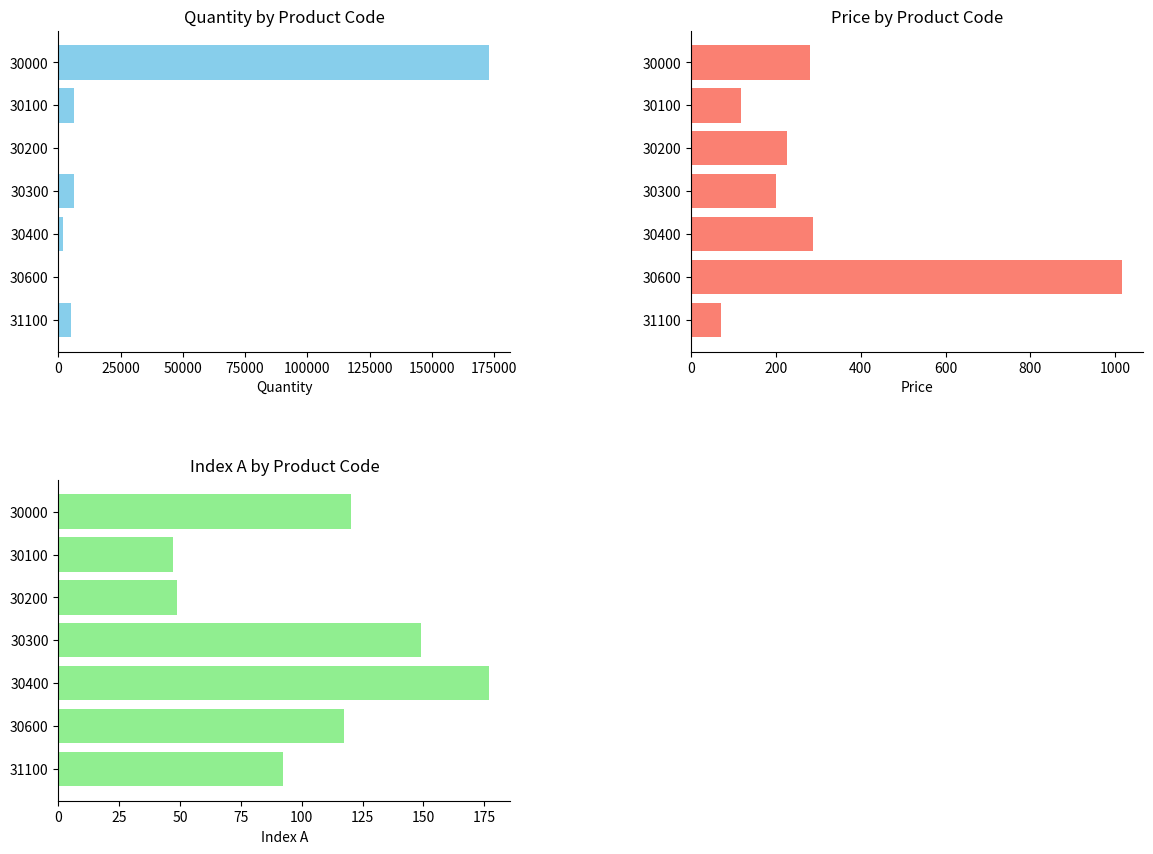

What is the difference between the maximum and minimum values in the Quantity series?

172720.0